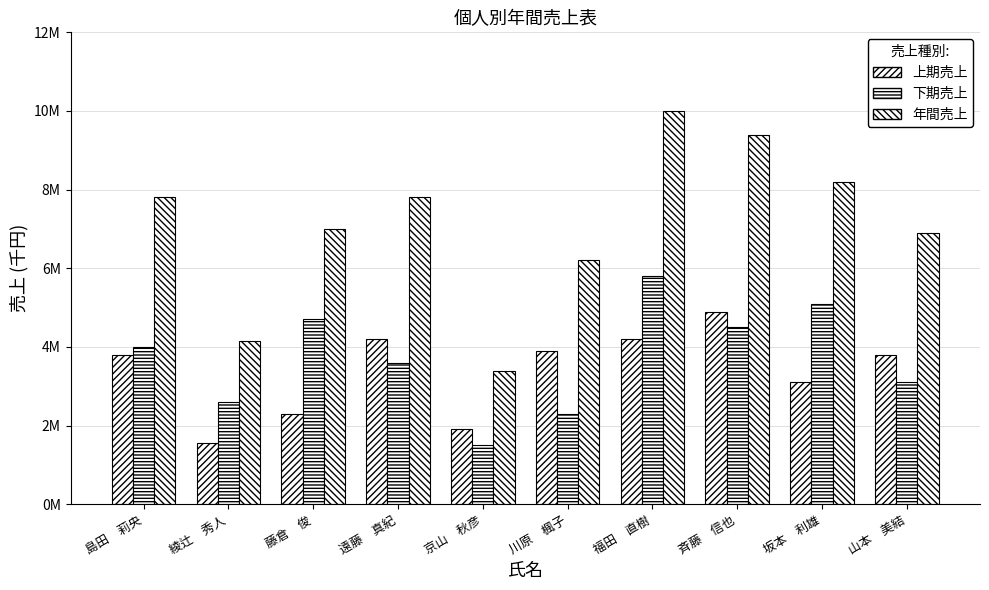

Rank the series at 斉藤　信也 from highest to lowest value.

年間売上, 上期売上, 下期売上